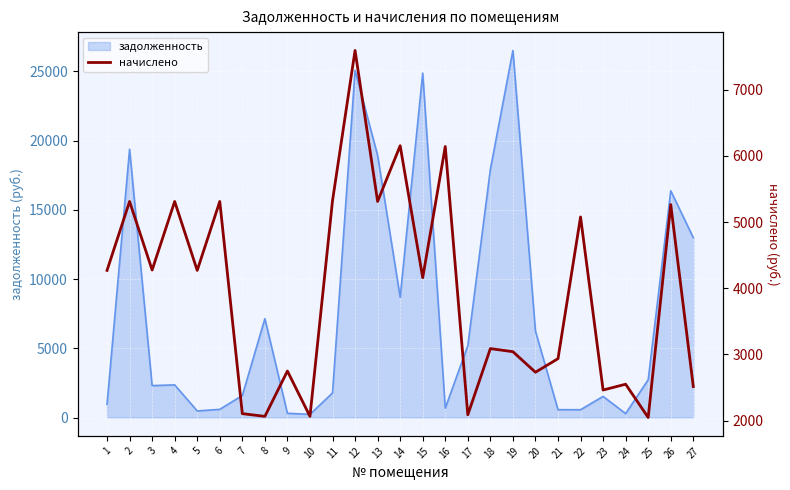

What is the maximum value for задолженность?

26513.8